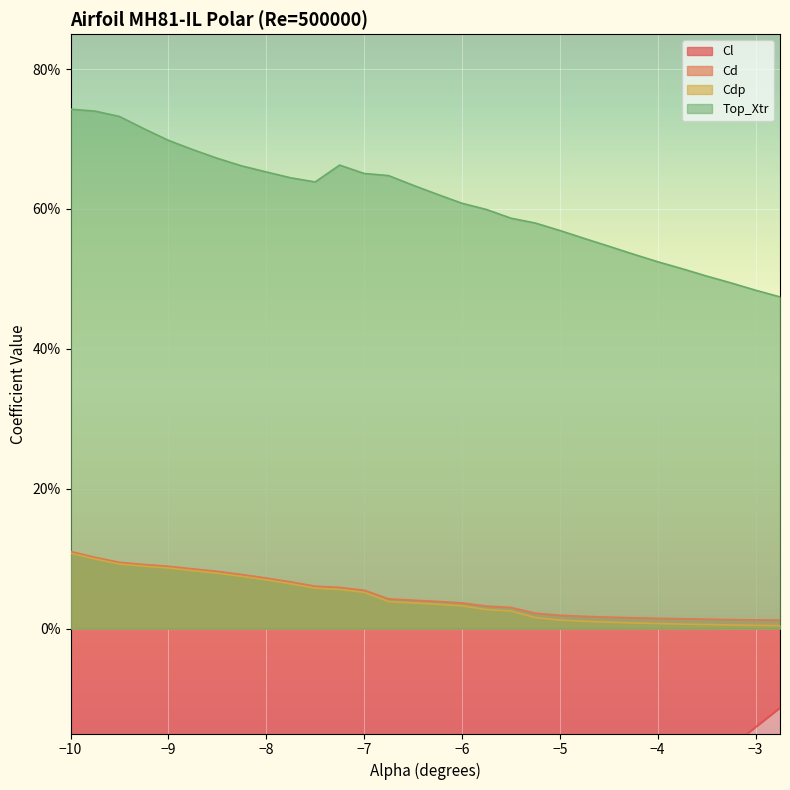

What are all the series names shown in the legend?

Cl, Cd, Cdp, Top_Xtr